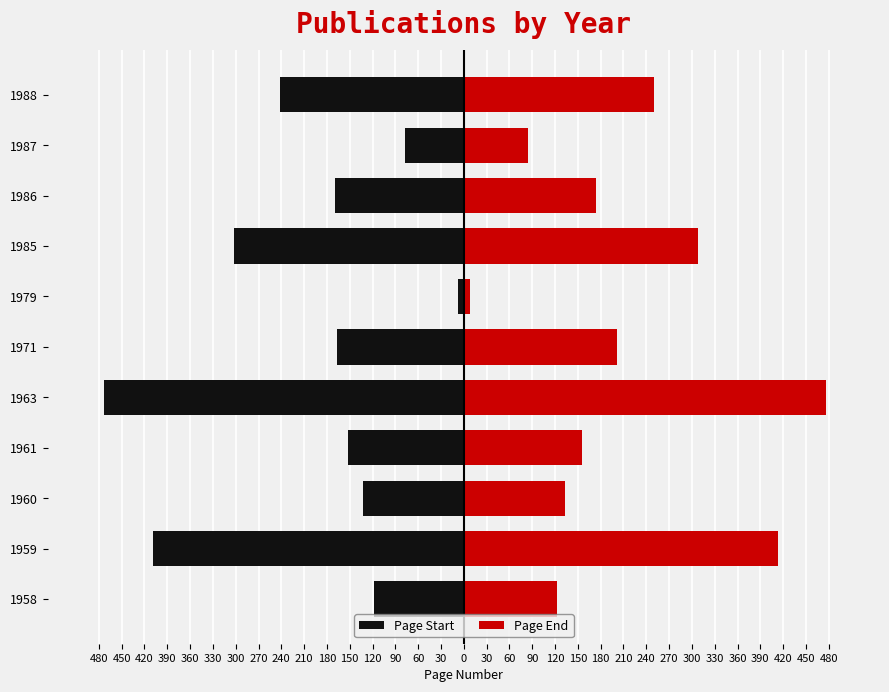

Which series has the largest total across all categories?

Page End